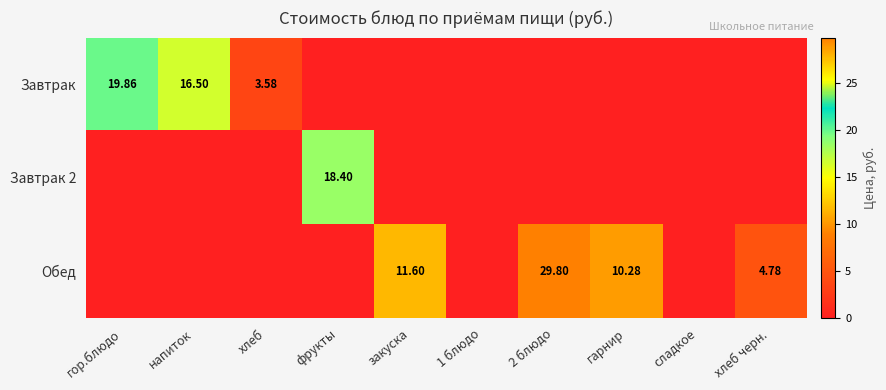

What is the maximum value for Обед?

29.8